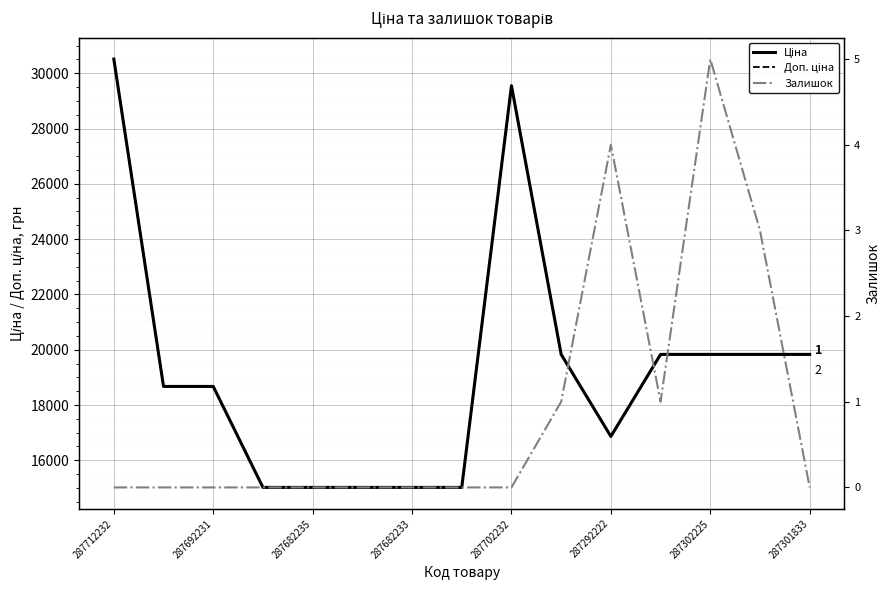

What is the sum of all Ціна values?

288518.8